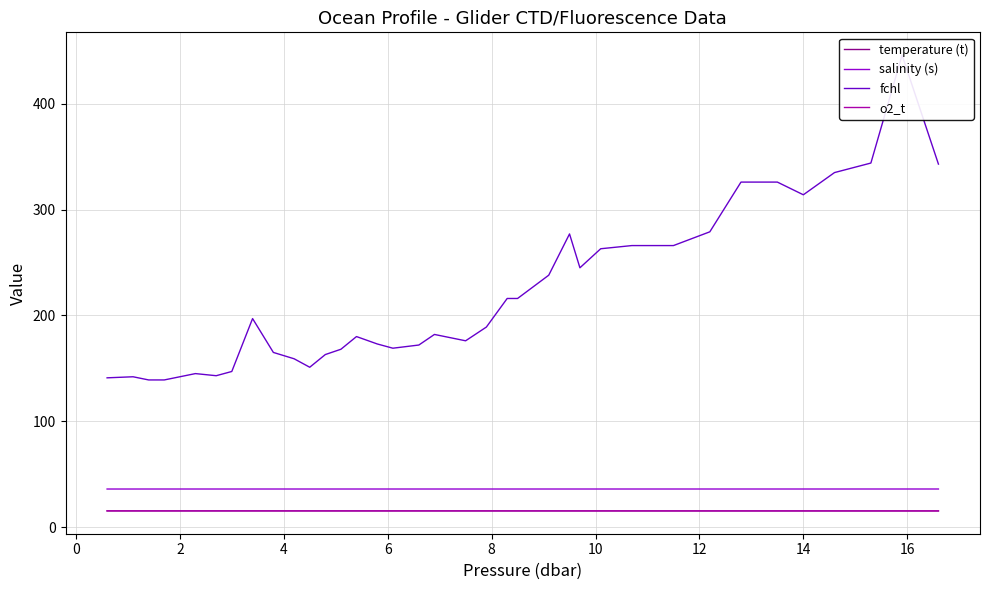

What is the maximum value for temperature (t)?

15.2